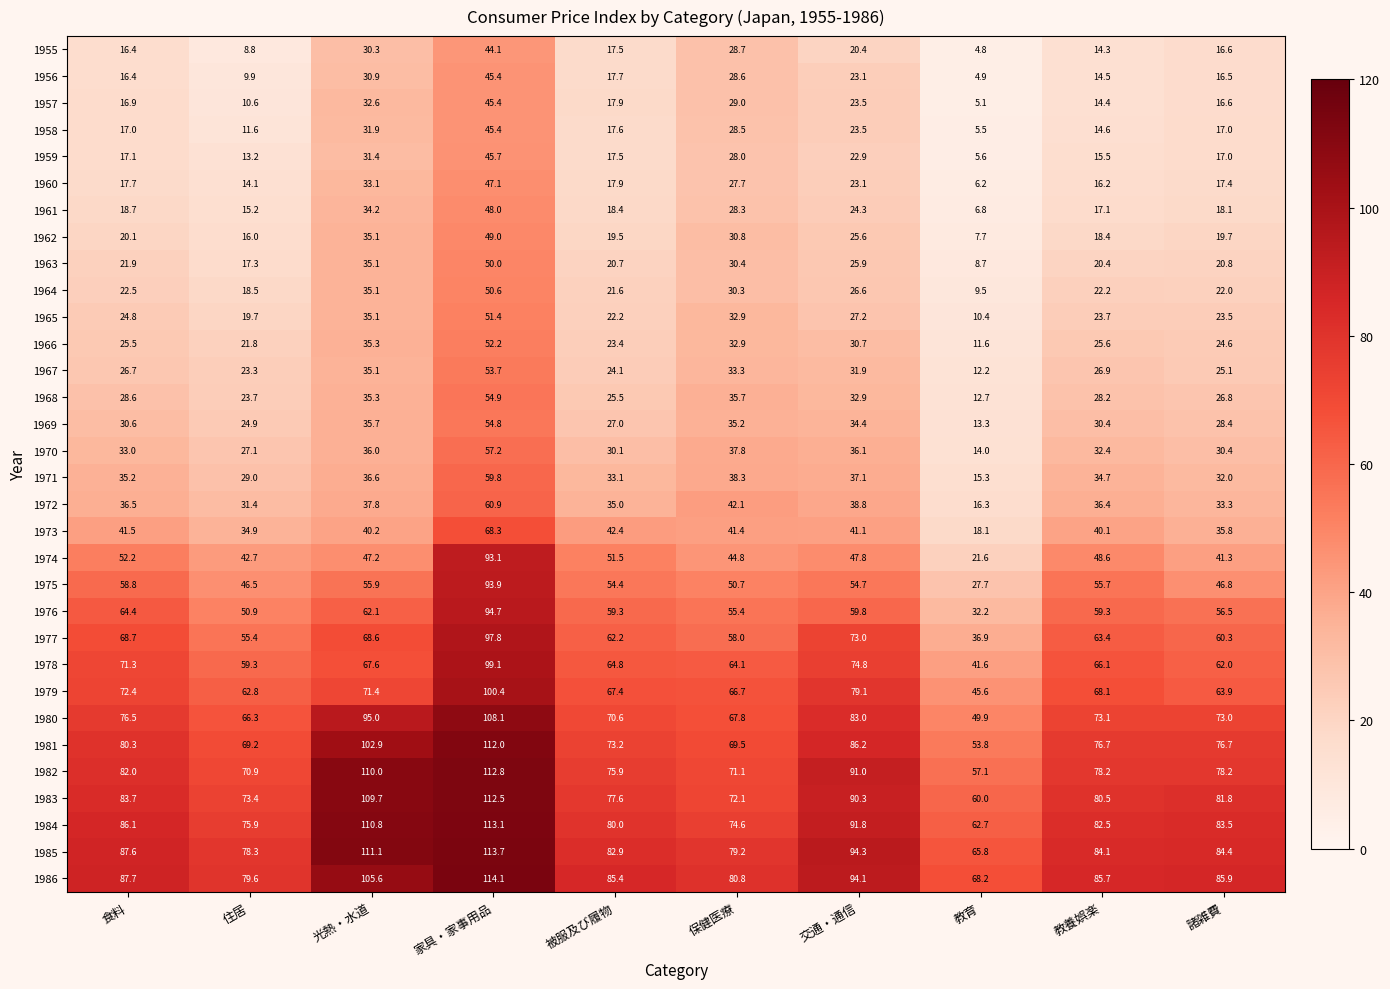

What is the highest value of the 1983 series?

112.5